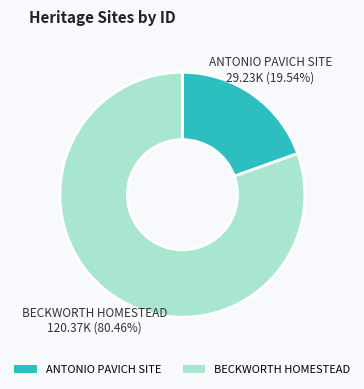

Which has a higher value, BECKWORTH HOMESTEAD or ANTONIO PAVICH SITE?

BECKWORTH HOMESTEAD